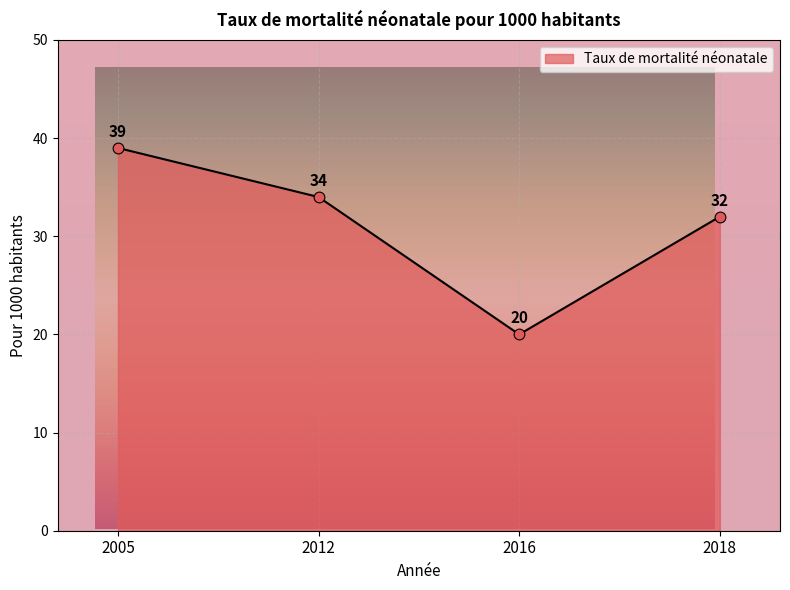

Which has a higher value, 2018 or 2005?

2005